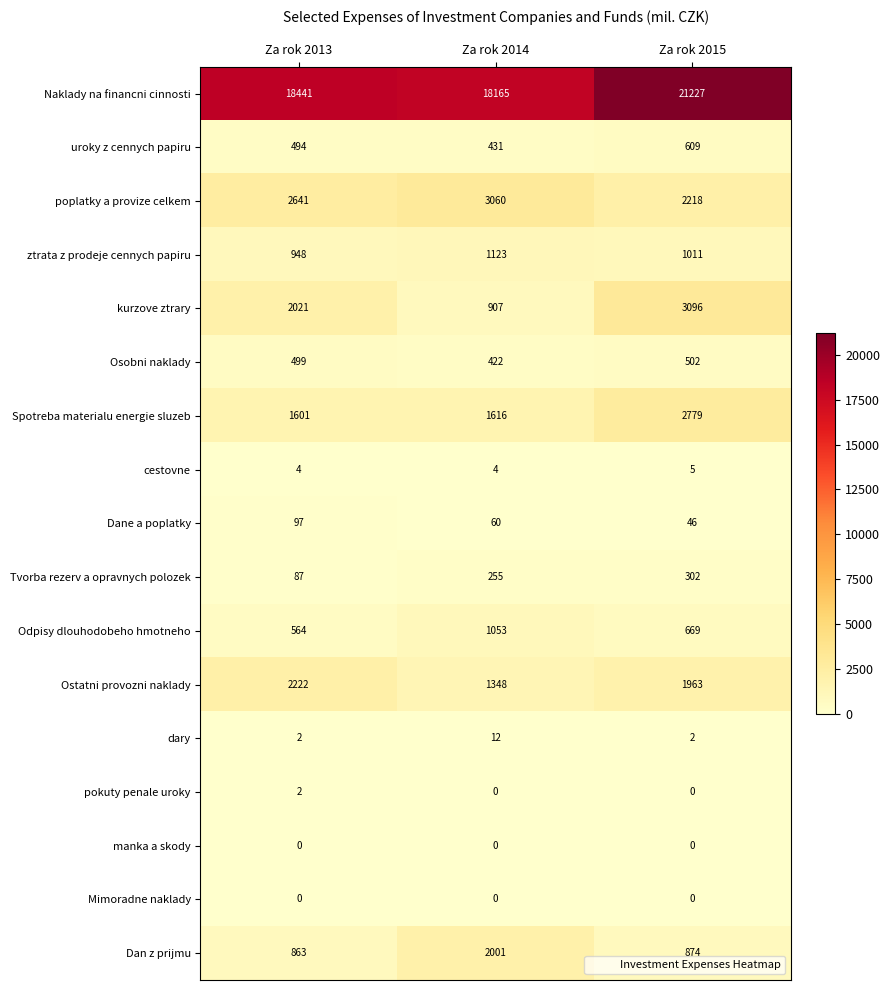

How many series are shown in this chart?

17